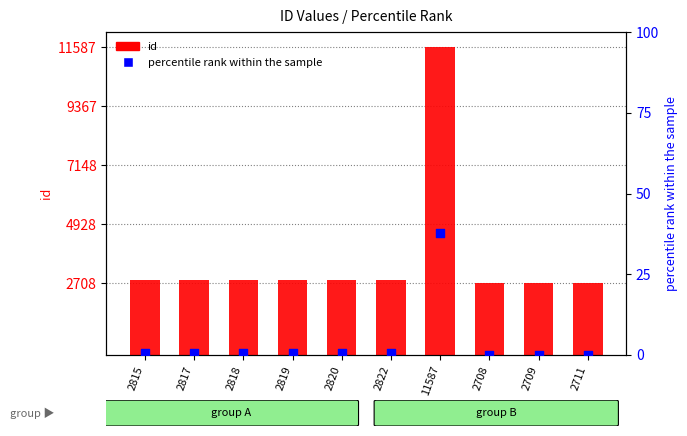

Which series has the largest total across all categories?

id (count)